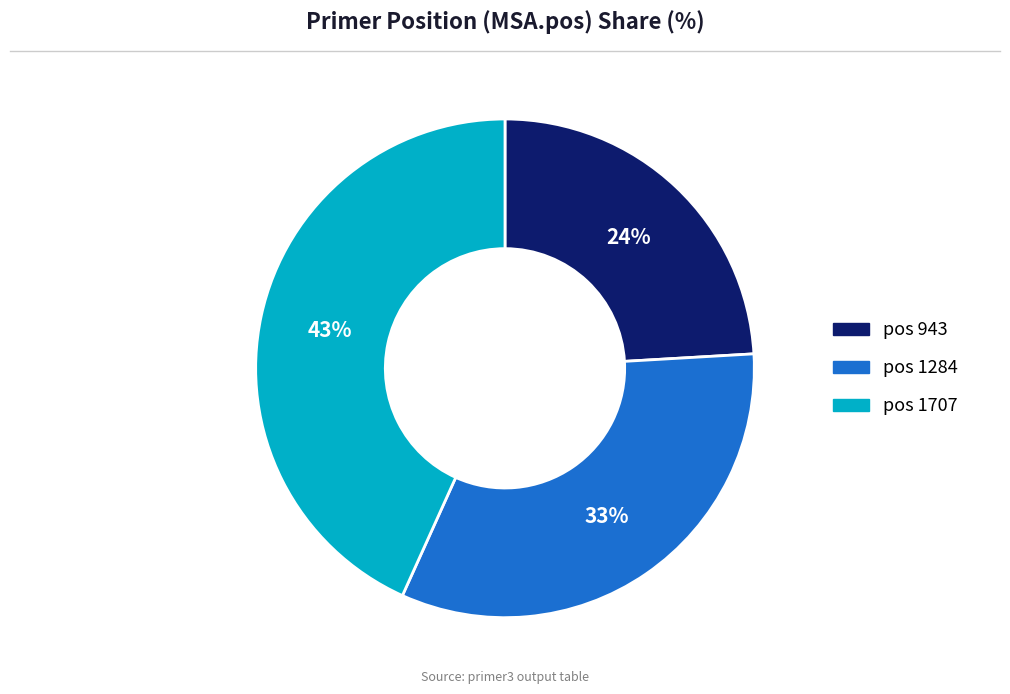

Is there any slice that represents more than half of the pie?

No